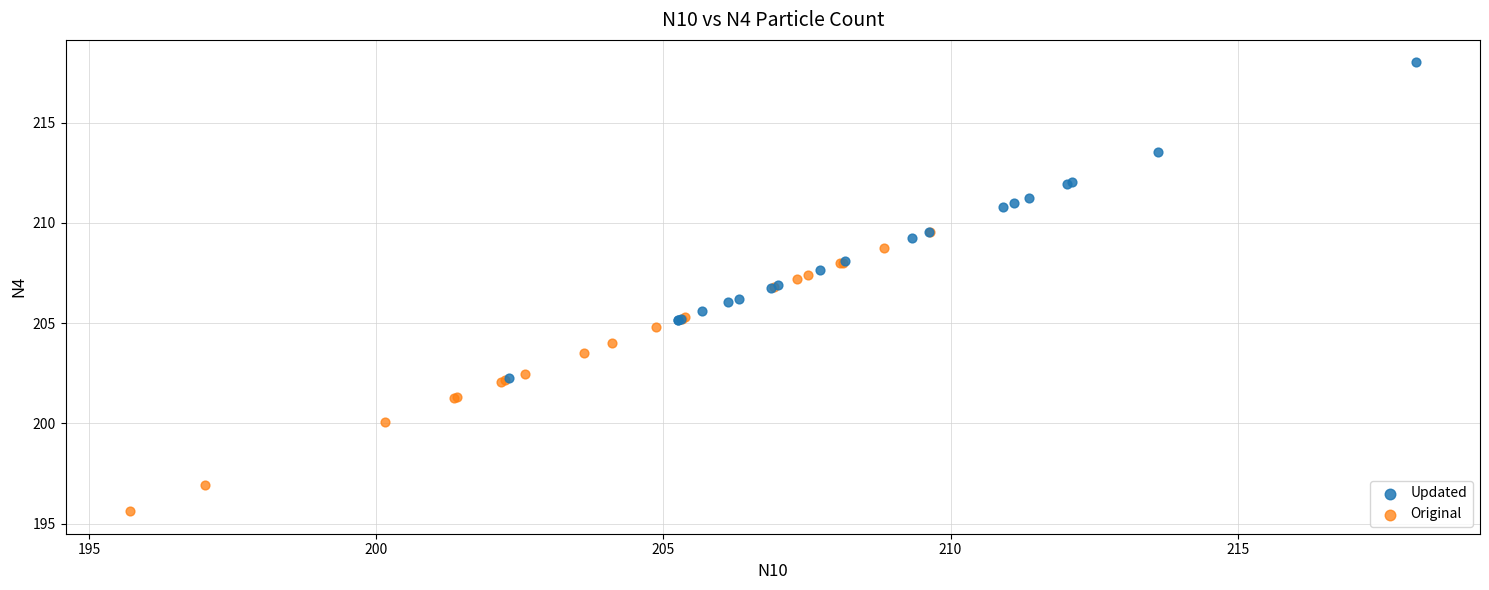

Which series contains the lowest Y value?

Original